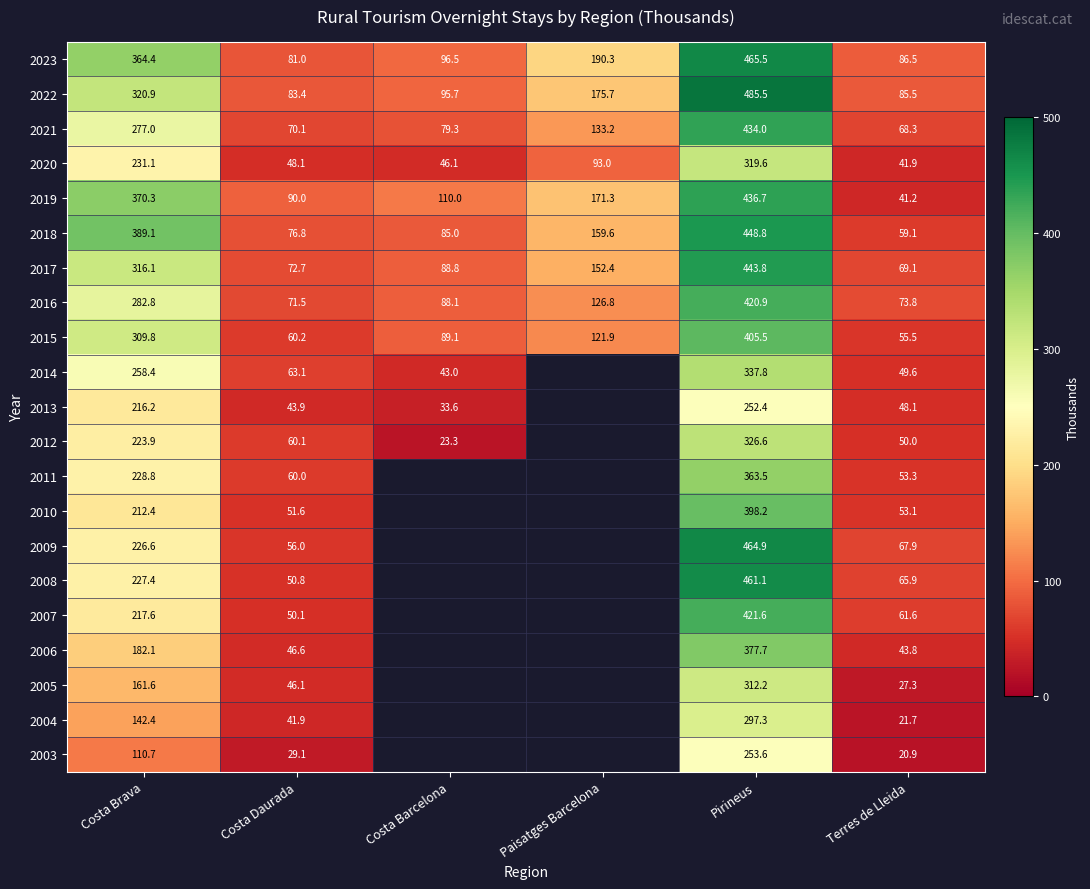

List the labels in order of 2020 value, smallest first.

Terres de Lleida, Costa Barcelona, Costa Daurada, Paisatges Barcelona, Costa Brava, Pirineus